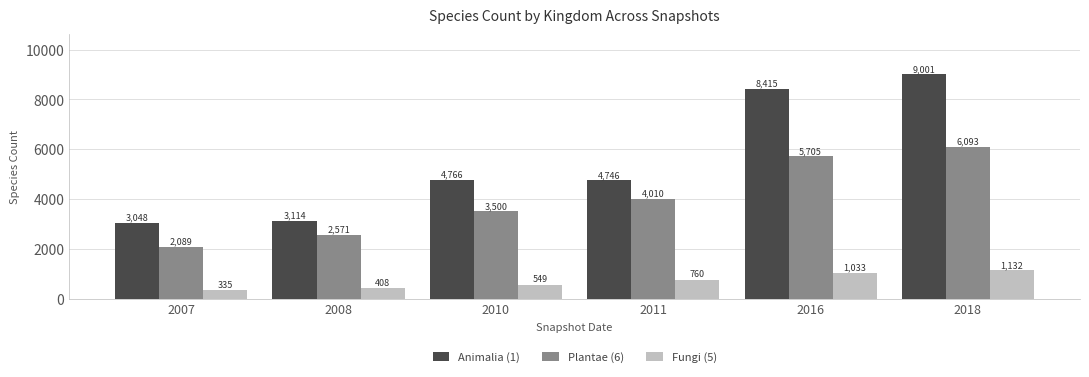

Which series has the widest spread of values?

Animalia (1)